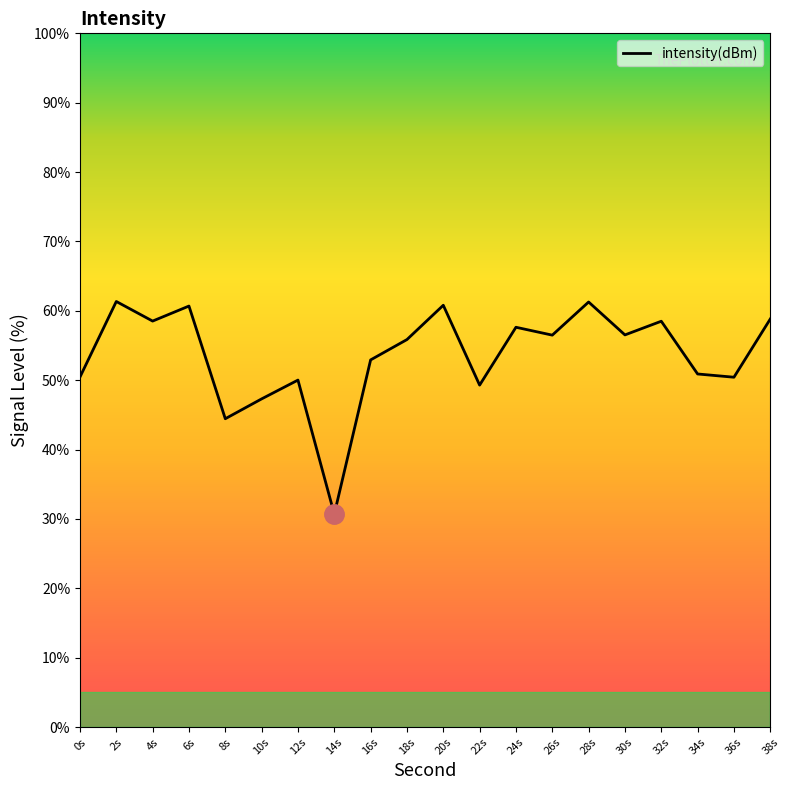

Approximately how many times larger is the value at 14s compared to 8s?

0.7